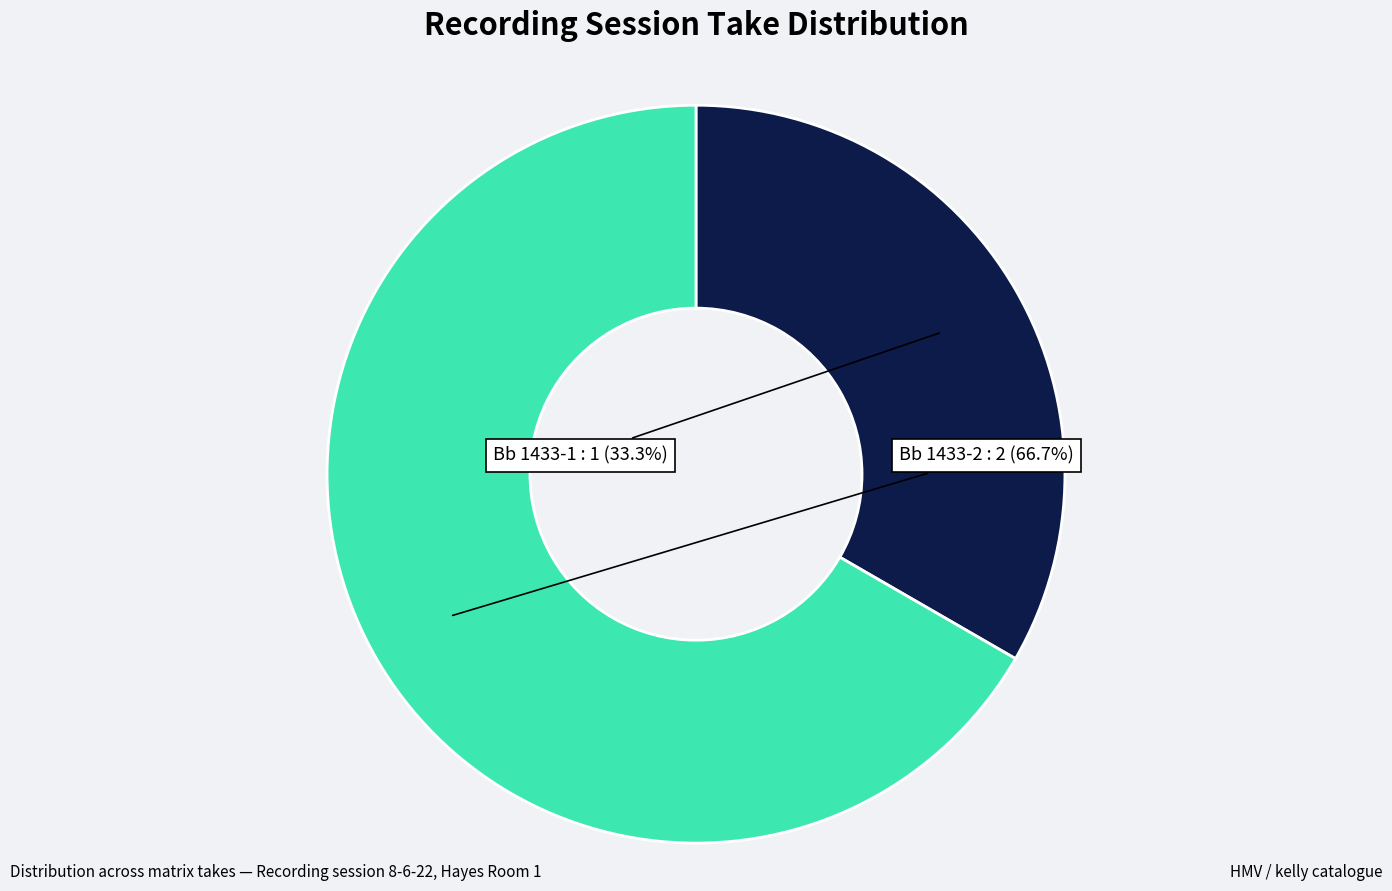

Rank the categories by value from highest to lowest.

Bb 1433-2, Bb 1433-1